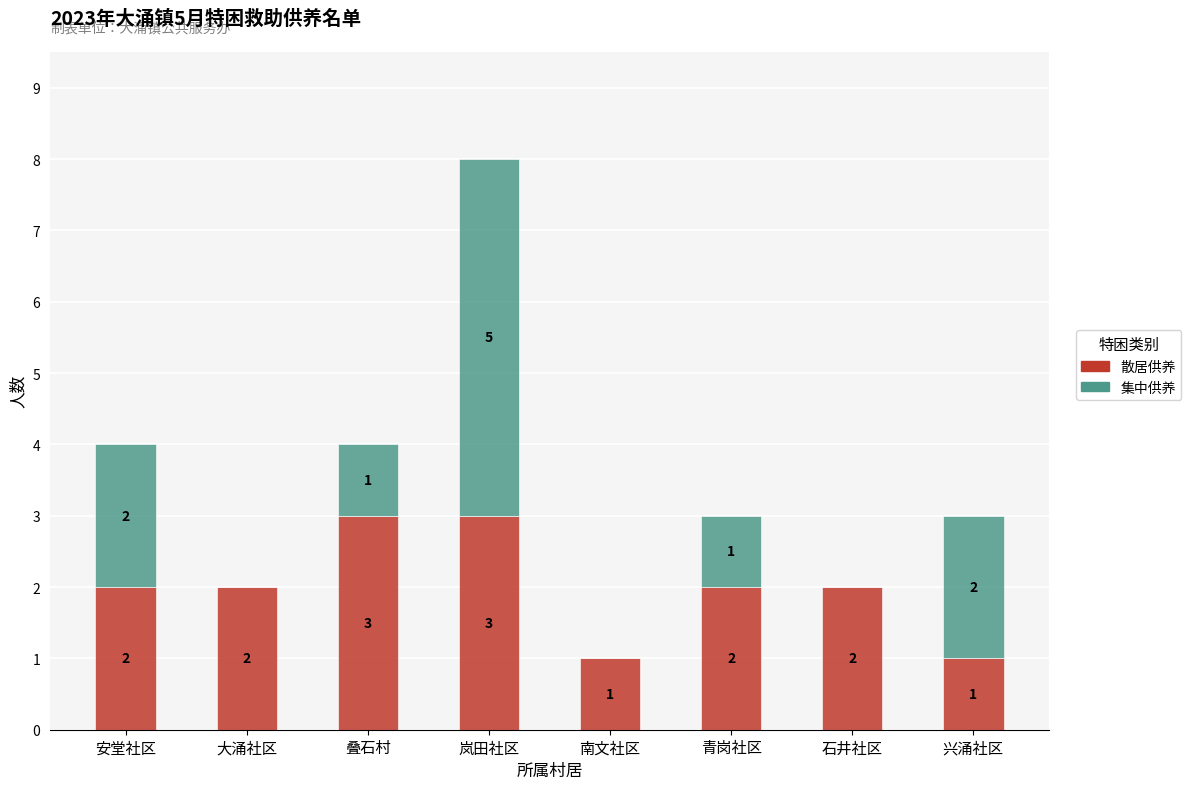

What are all the series names shown in the legend?

散居供养, 集中供养